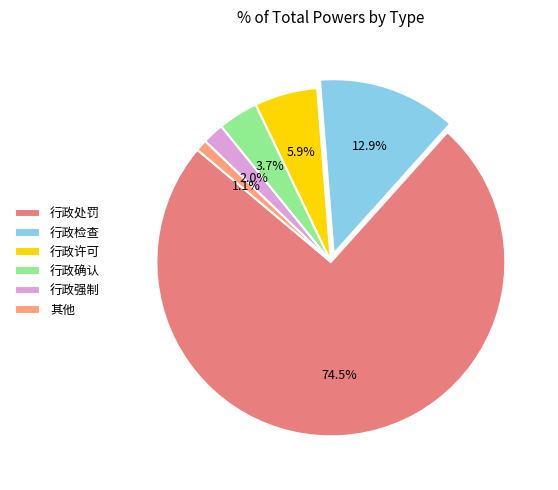

To the nearest percent, what is the difference between the 行政强制 and 行政许可 slice percentages?

4%